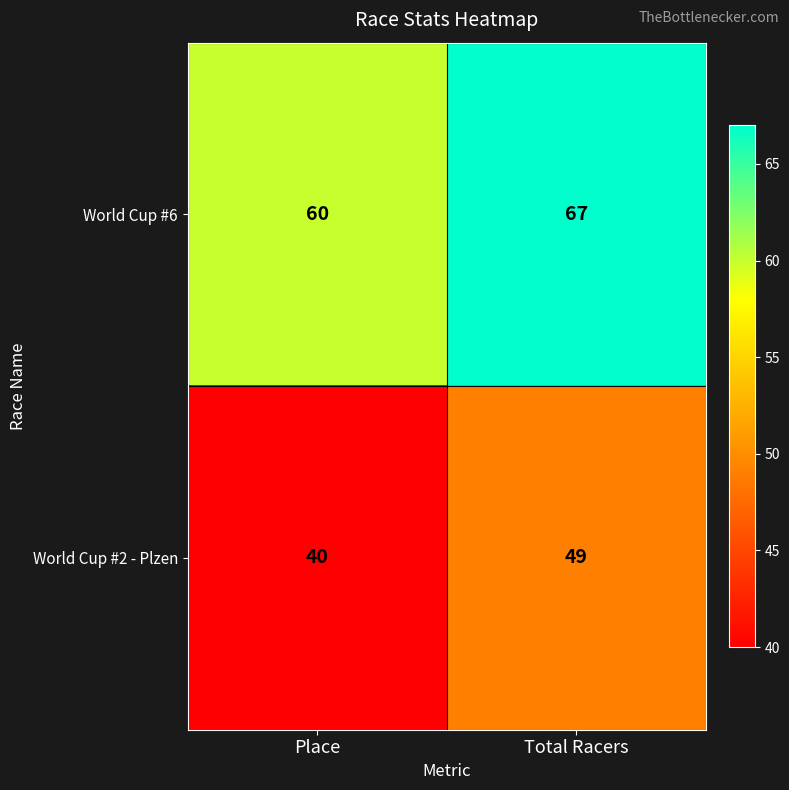

Reading left to right, extract all data points from this chart.

World Cup #6: Place=60	Total Racers=67
World Cup #2 - Plzen: Place=40	Total Racers=49